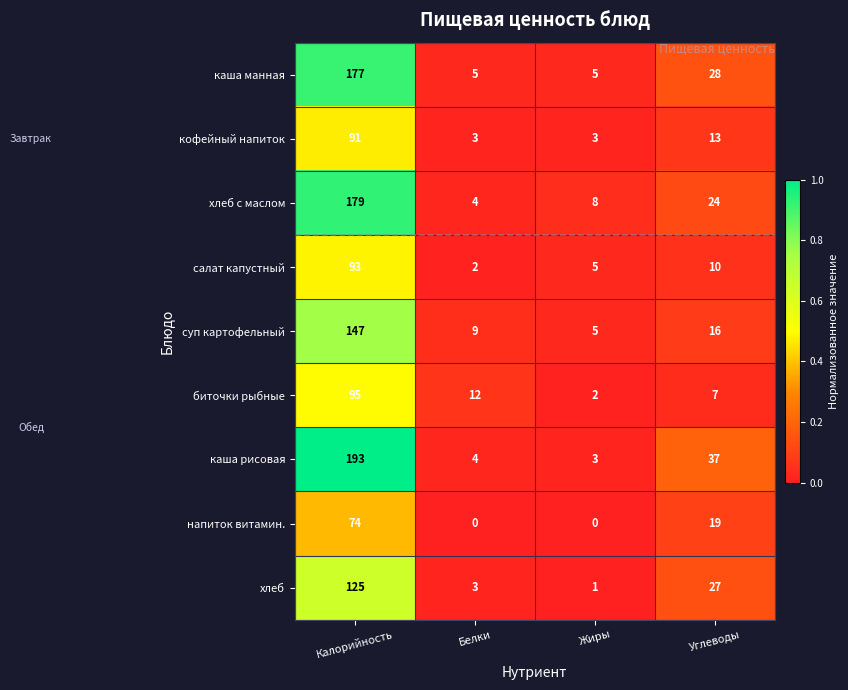

At how many categories does at least one series exceed 0?

4